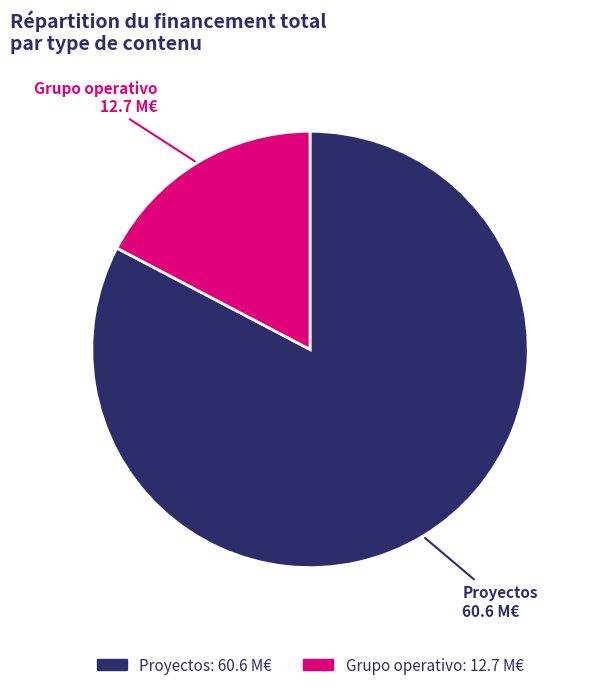

Is there any slice that represents more than half of the pie?

Yes